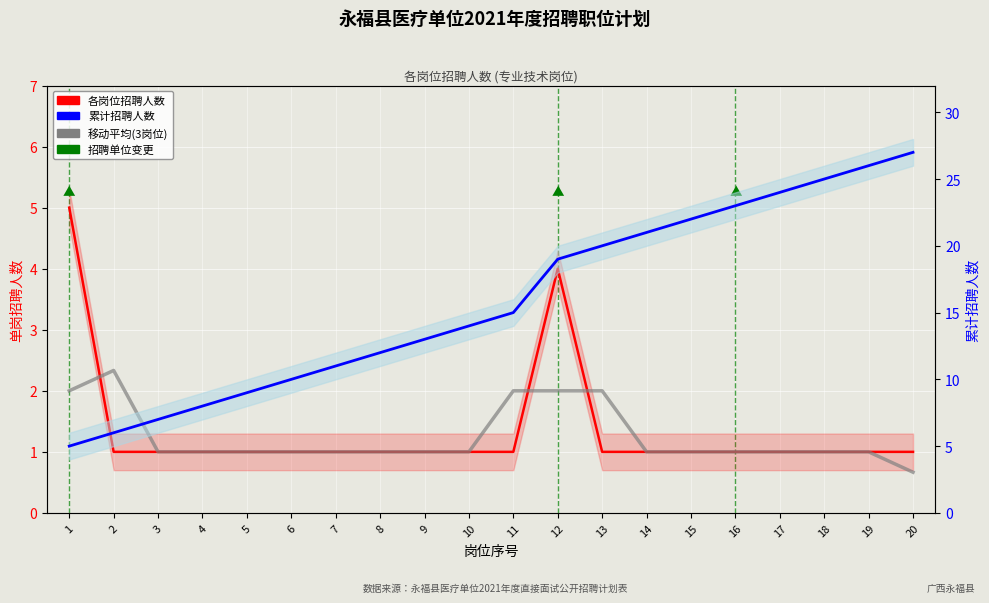

Reading left to right, list all the values displayed in this chart.

各岗位招聘人数: 5.0	1.0	1.0	1.0	1.0	1.0	1.0	1.0	1.0	1.0	1.0	4.0	1.0	1.0	1.0	1.0	1.0	1.0	1.0	1.0
移动平均(3岗位): 2.0	2.3	1.0	1.0	1.0	1.0	1.0	1.0	1.0	1.0	2.0	2.0	2.0	1.0	1.0	1.0	1.0	1.0	1.0	0.7
累计招聘人数: 5.0	6.0	7.0	8.0	9.0	10.0	11.0	12.0	13.0	14.0	15.0	19.0	20.0	21.0	22.0	23.0	24.0	25.0	26.0	27.0